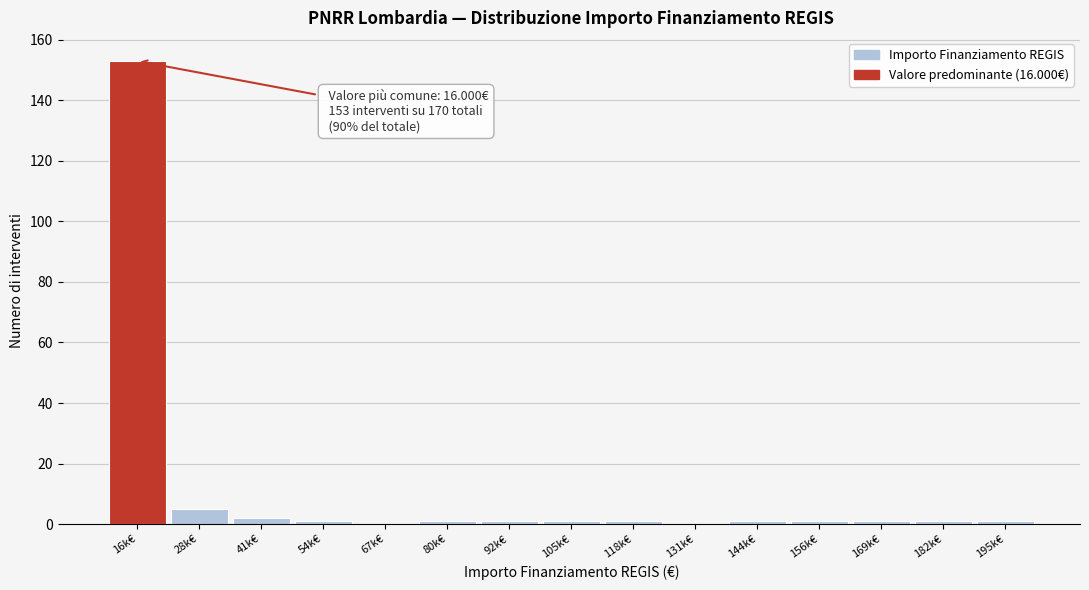

Reading left to right, what are all the values shown in this chart?

16k€=153	28k€=5	41k€=2	54k€=1	67k€=0	80k€=1	92k€=1	105k€=1	118k€=1	131k€=0	144k€=1	156k€=1	169k€=1	182k€=1	195k€=1